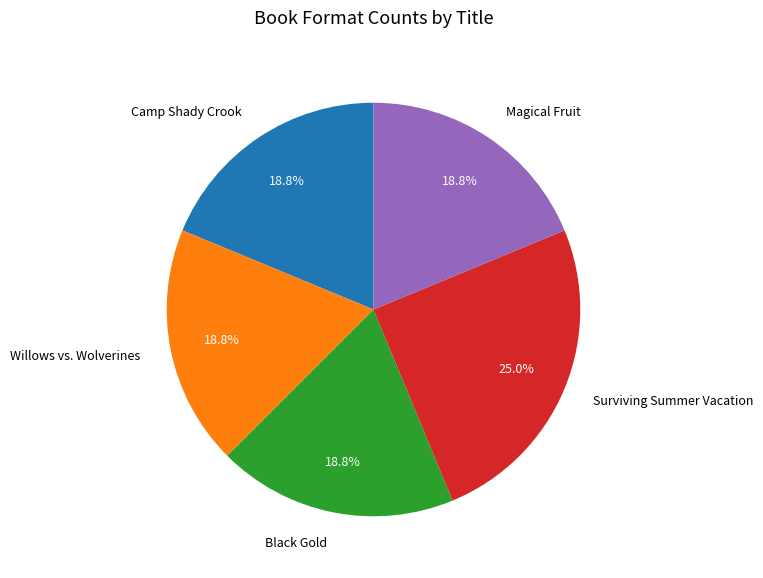

Combined, do Black Gold and Surviving Summer Vacation account for over 50%?

No